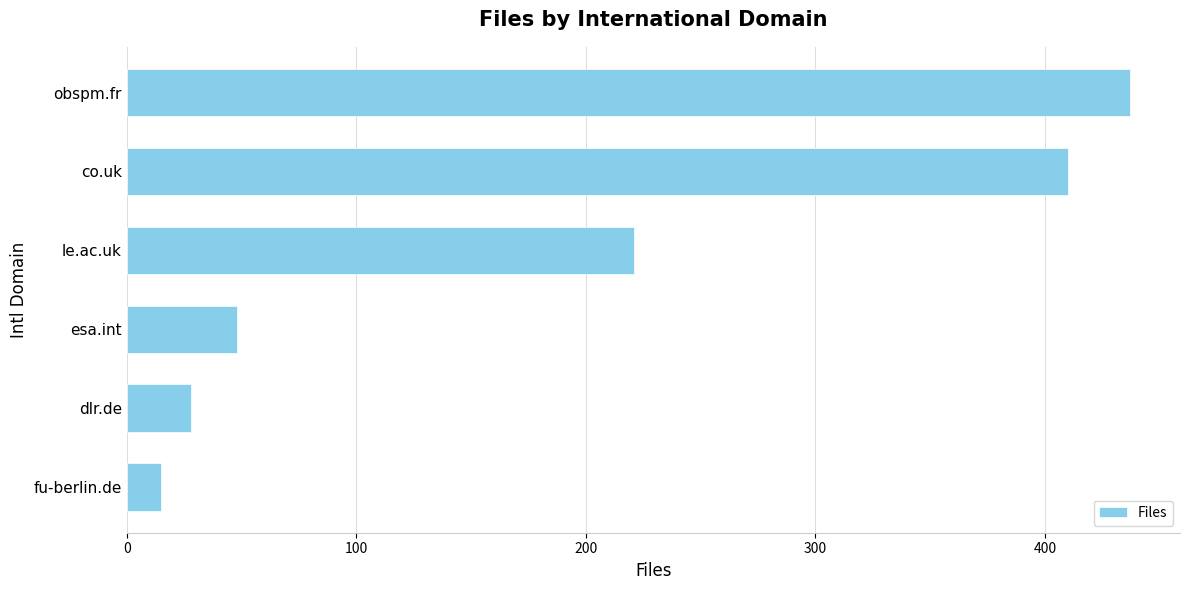

Which has a higher value, dlr.de or co.uk?

co.uk